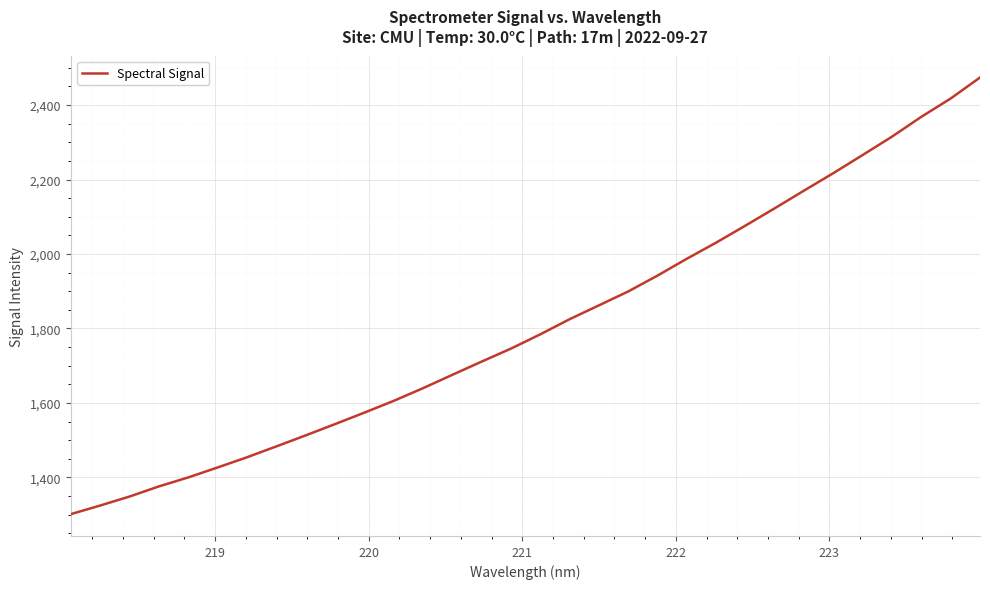

What is the difference between the maximum and minimum values?

1172.8